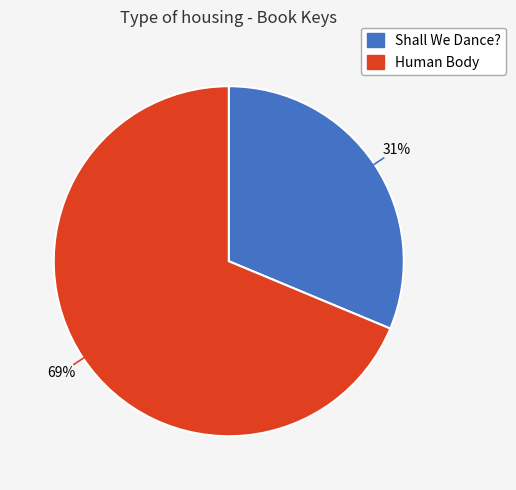

To the nearest percent, what percentage of the pie is Shall We Dance??

31%